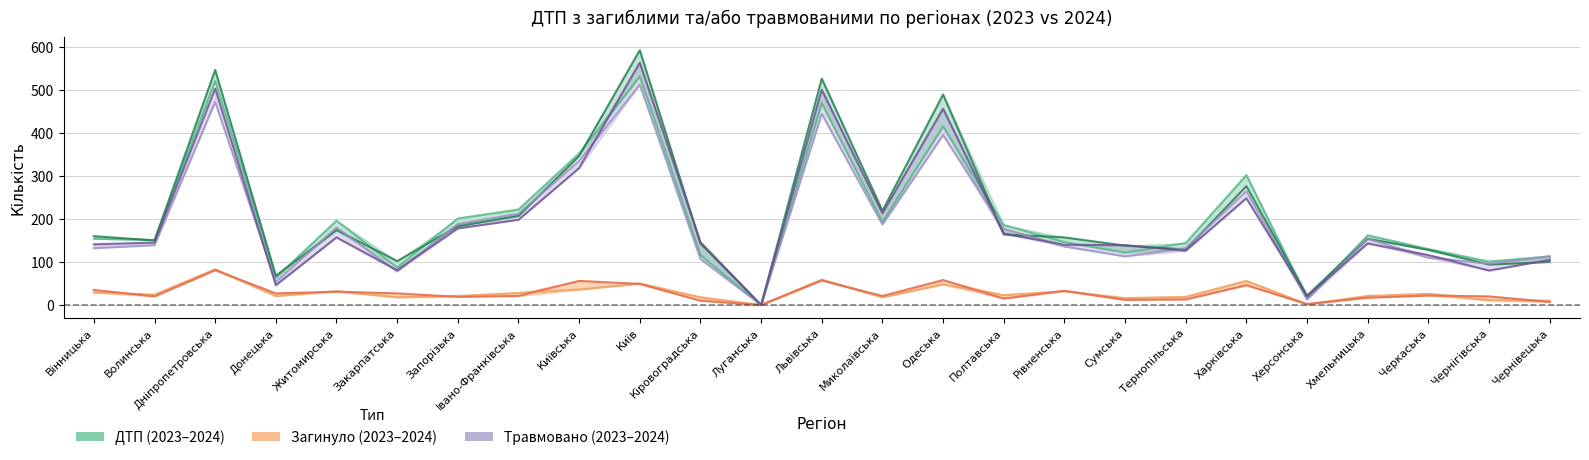

Which series ends up on top after the final intersection of Травмовано 2023 and ДТП 2024?

Травмовано 2023